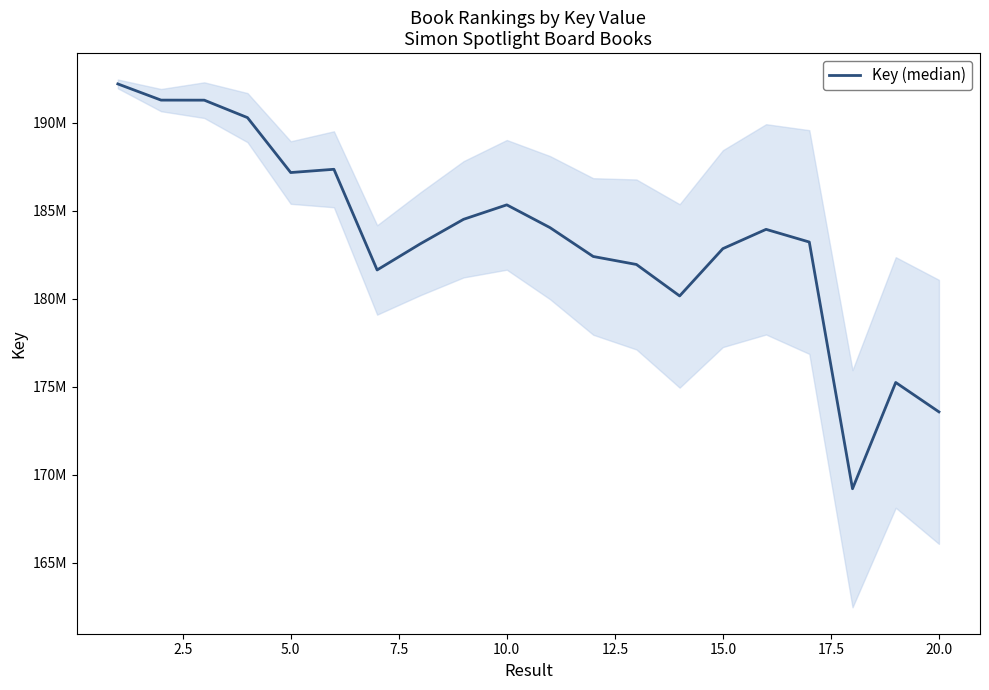

How many data points are less than 183934075?

10